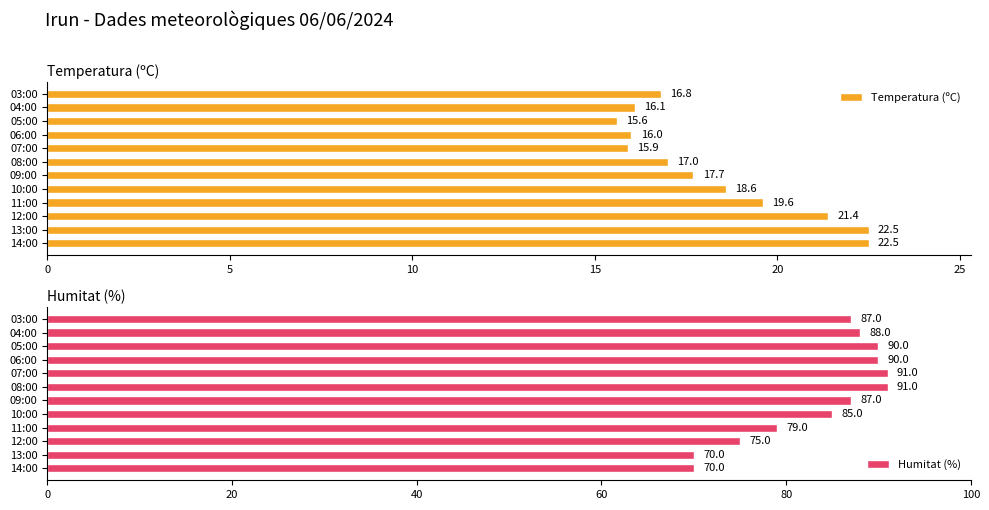

What is the average value of the Temperatura (ºC) series?

18.3